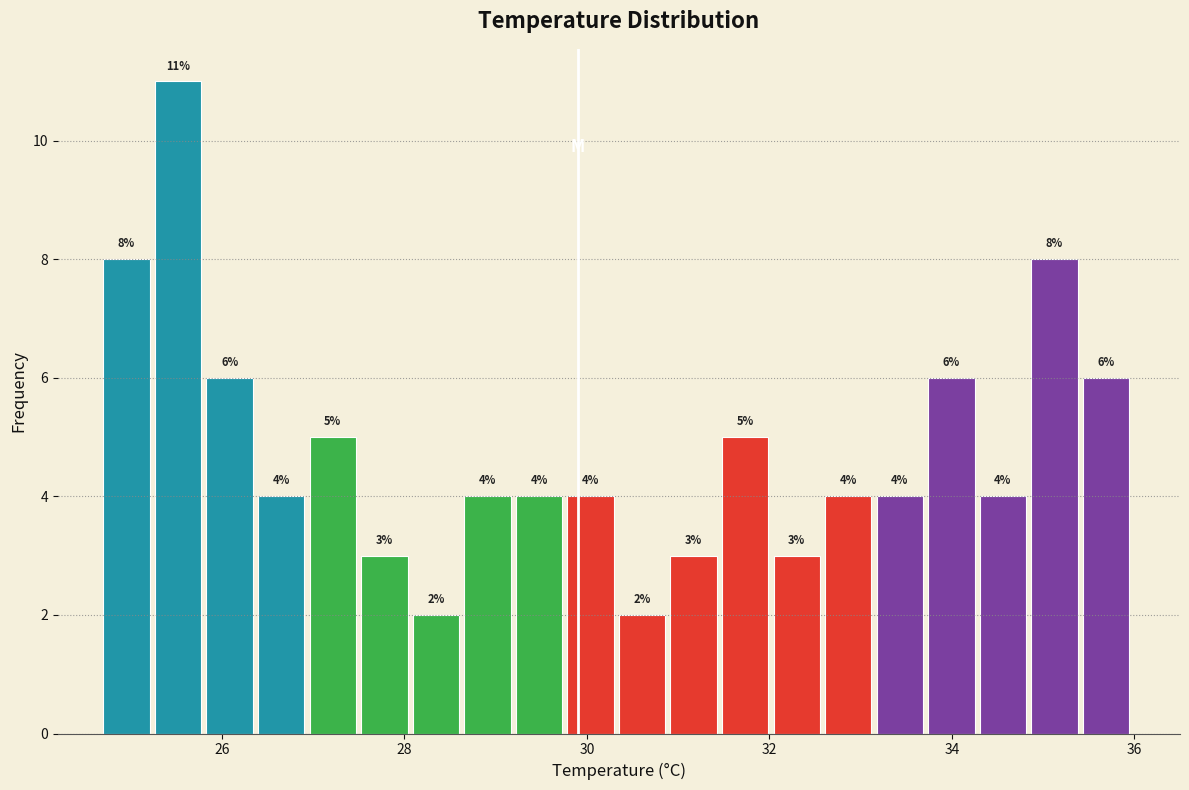

Around what value on the x-axis is the tallest bar? Give the approximate position of its centre, as read against the axis.

25.6